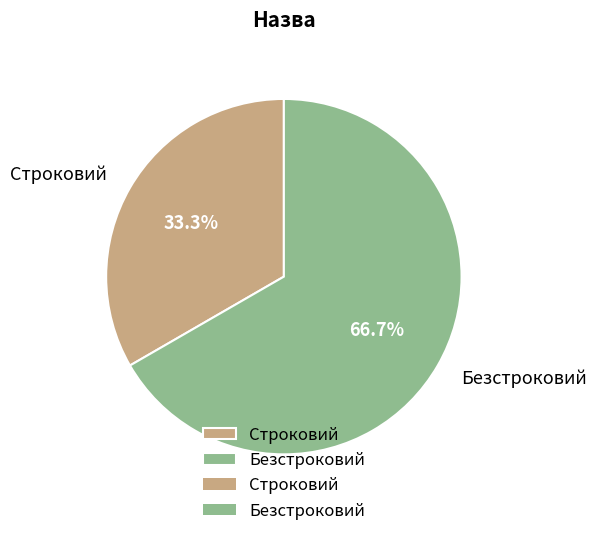

What is the total percentage of Строковий and Безстроковий?

100.0%